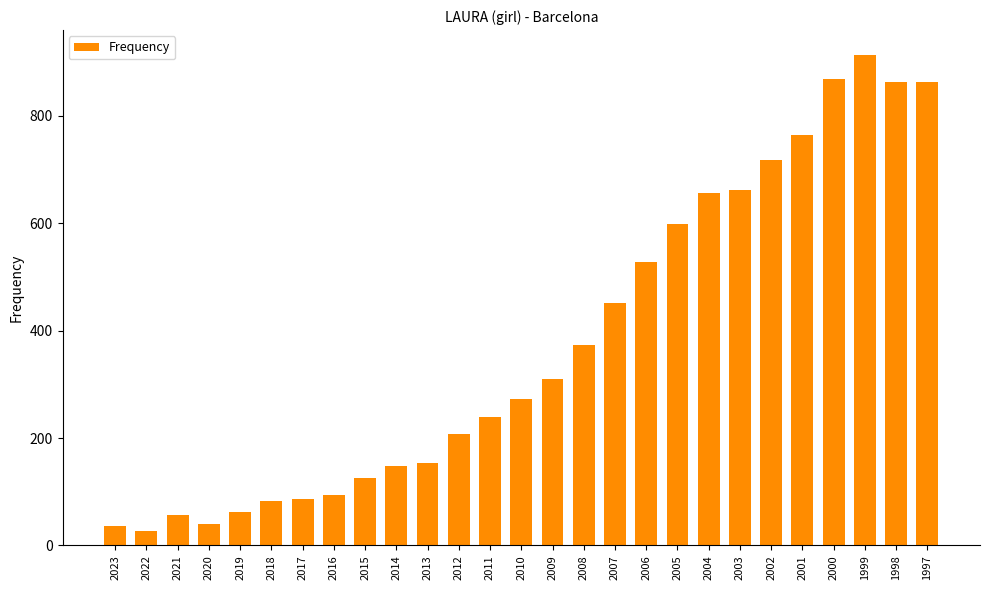

Count the number of categories in the chart.

27